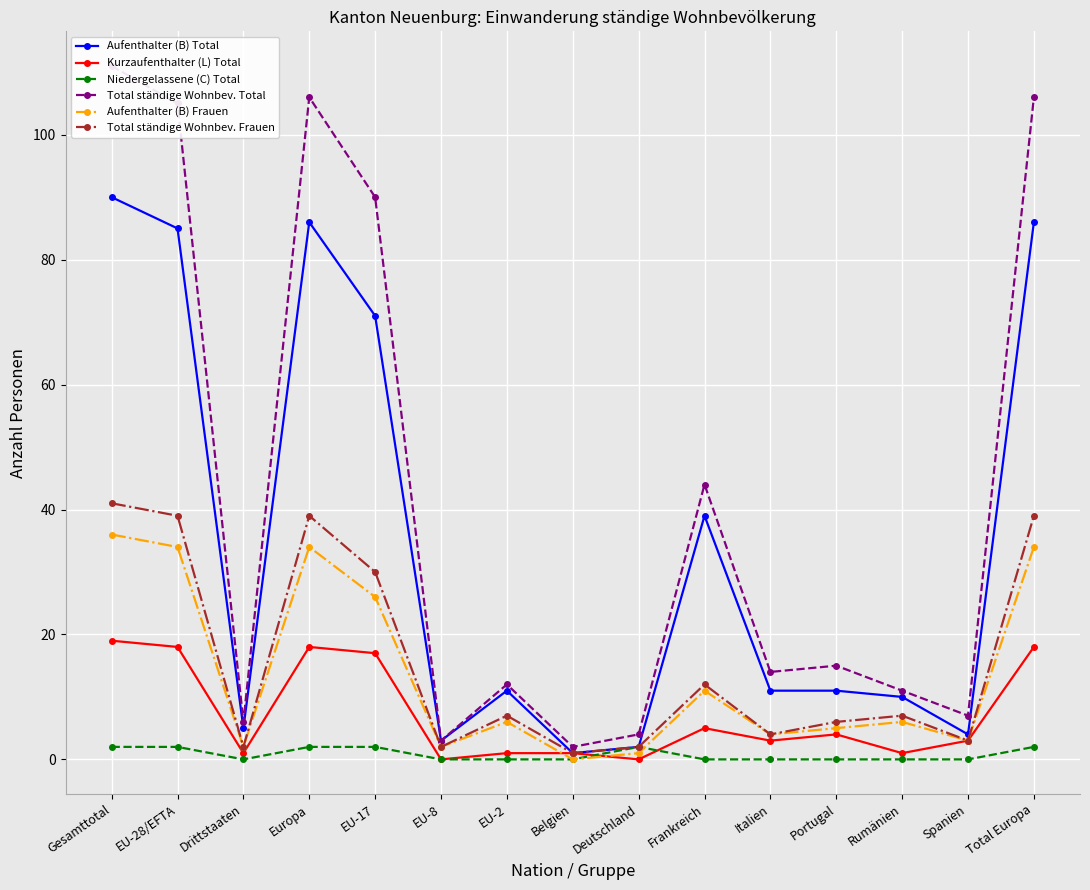

True or false: Total ständige Wohnbev. Total has a value of 7 at Spanien.

True